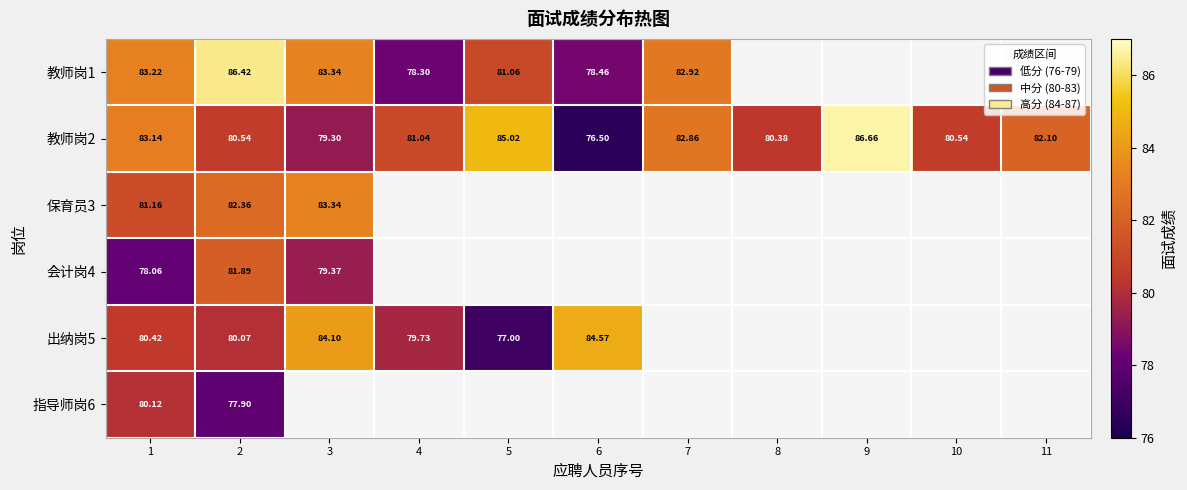

What is the highest value of the 出纳岗5 series?

84.6